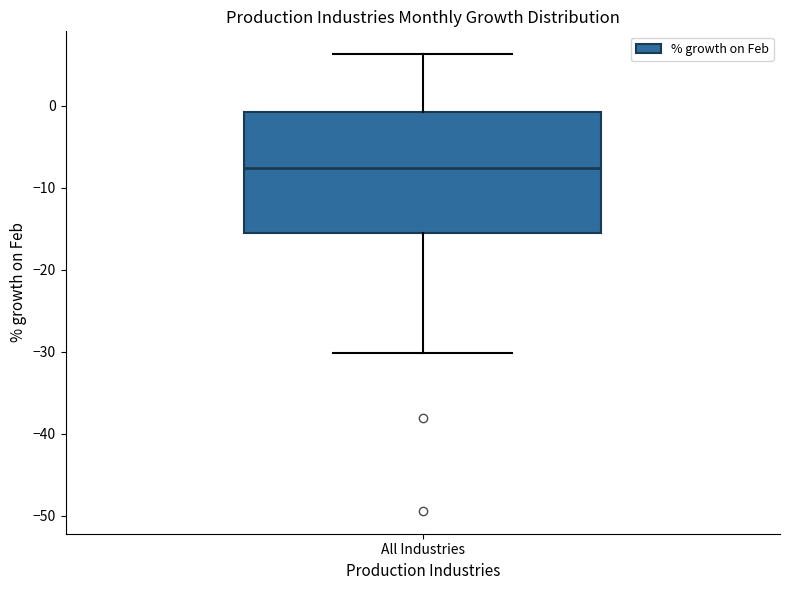

Transcribe this box plot: give where the median line is, the range the box spans, and where the two whiskers end, as read against the y-axis. The values are not printed on the chart, so give them approximately, as read against the axis.

median -8, box -15 to -1, whiskers -30 to 6